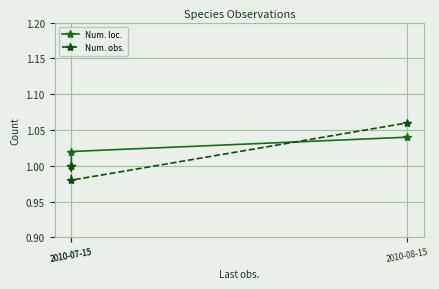

Count the number of data series in this chart.

2